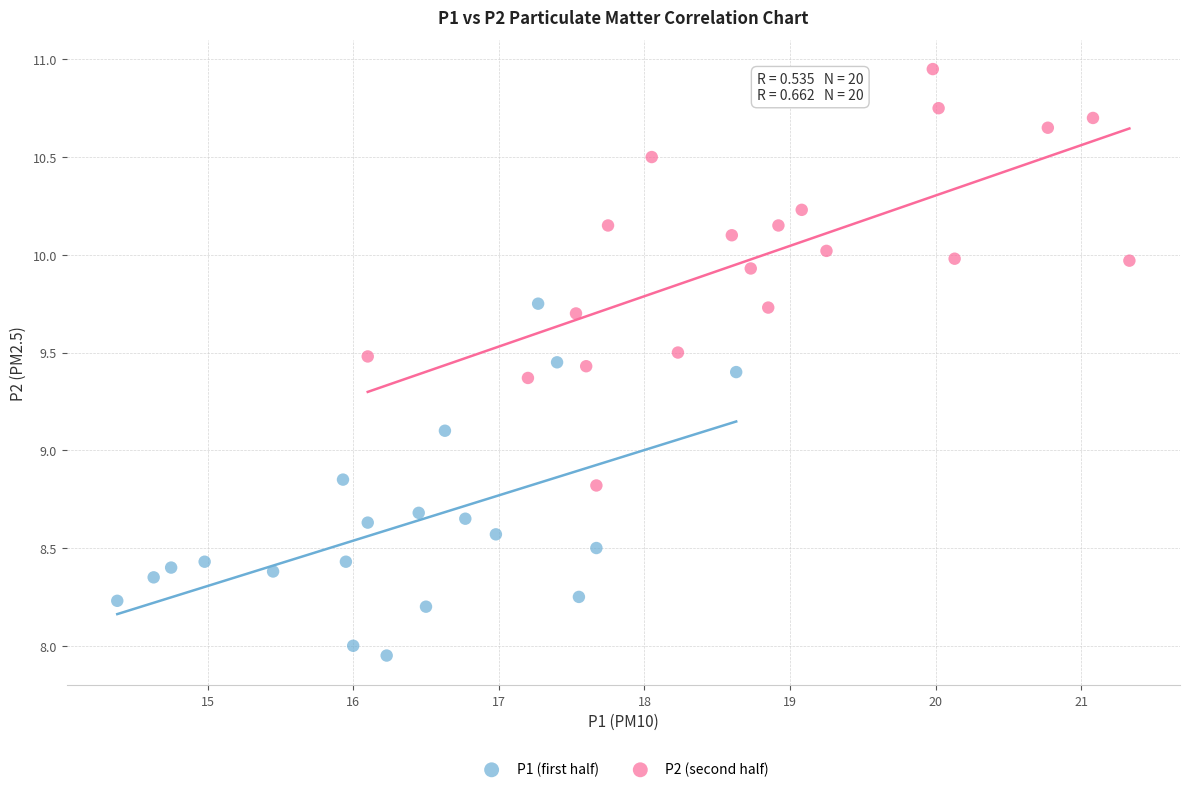

Which series contains the highest Y value?

P2 (second half)